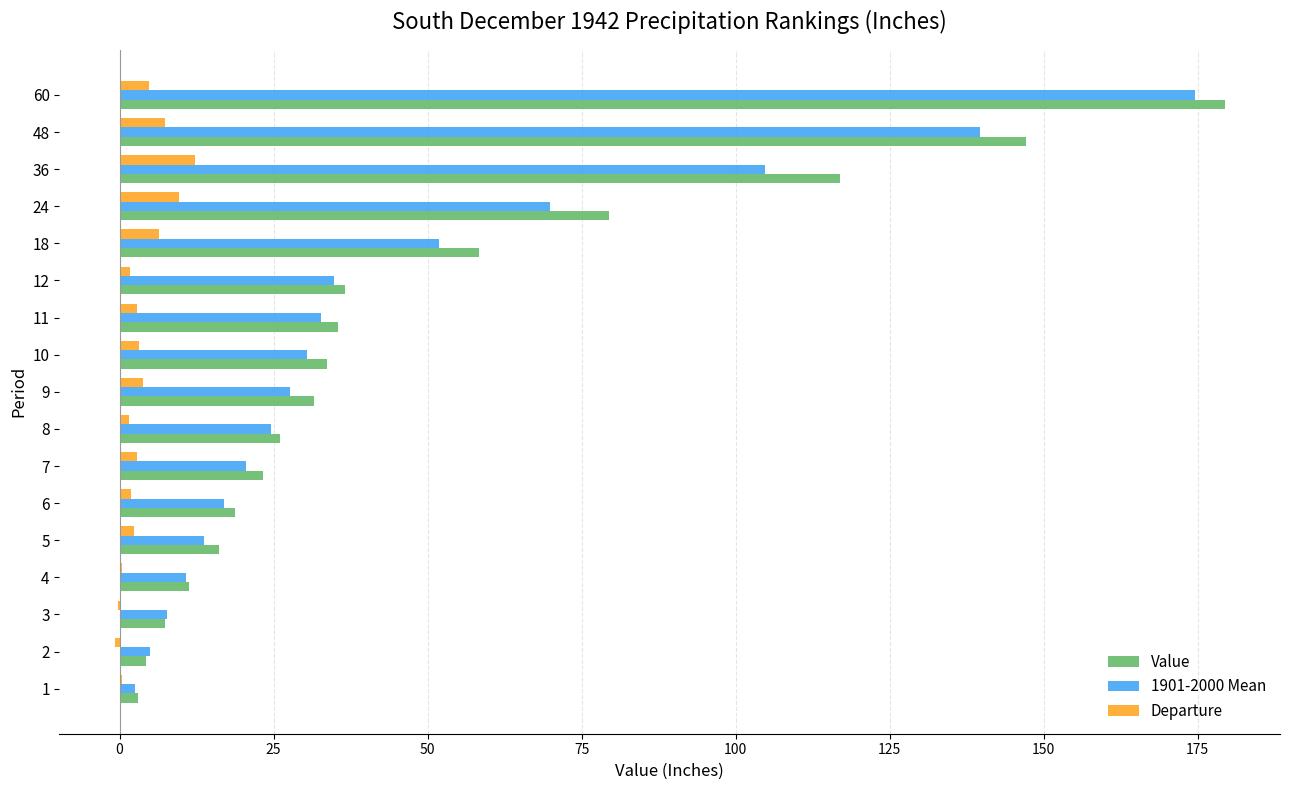

At which category does the chart reach its peak across all series?

60